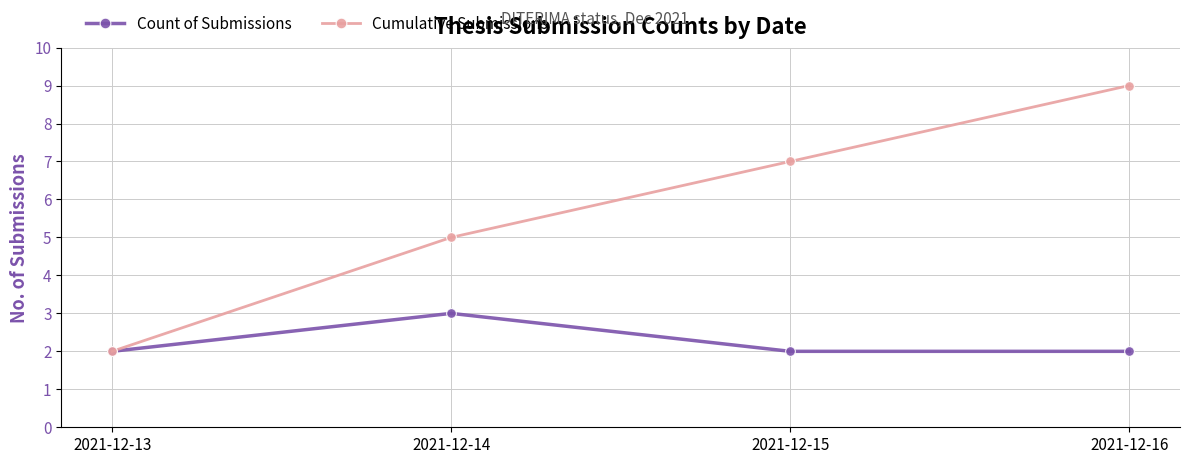

What is the greatest value displayed?

9